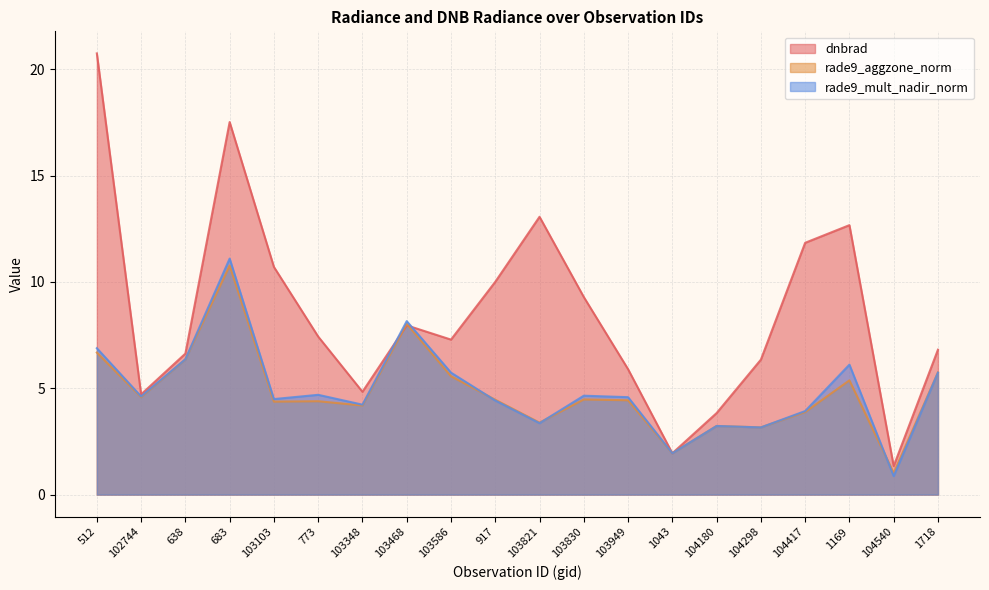

What is the total value across all series at 1169?

24.2